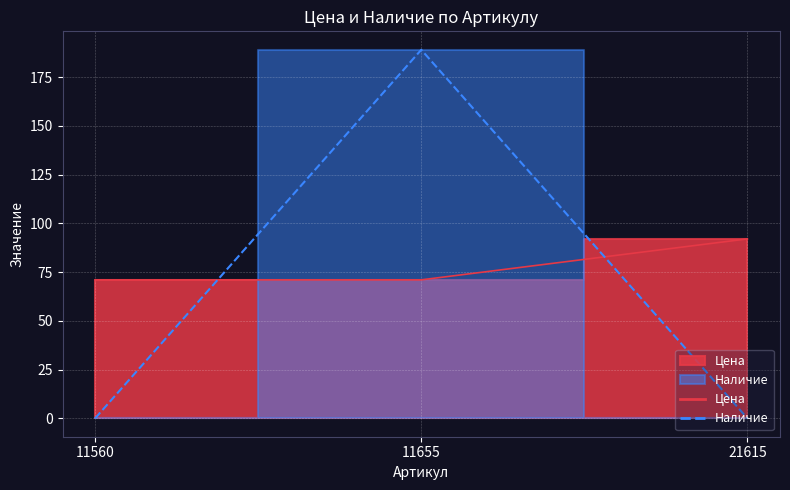

Reading right to left, what are all the values shown in this chart?

Цена: 92	71	71
Наличие: 0	189	0